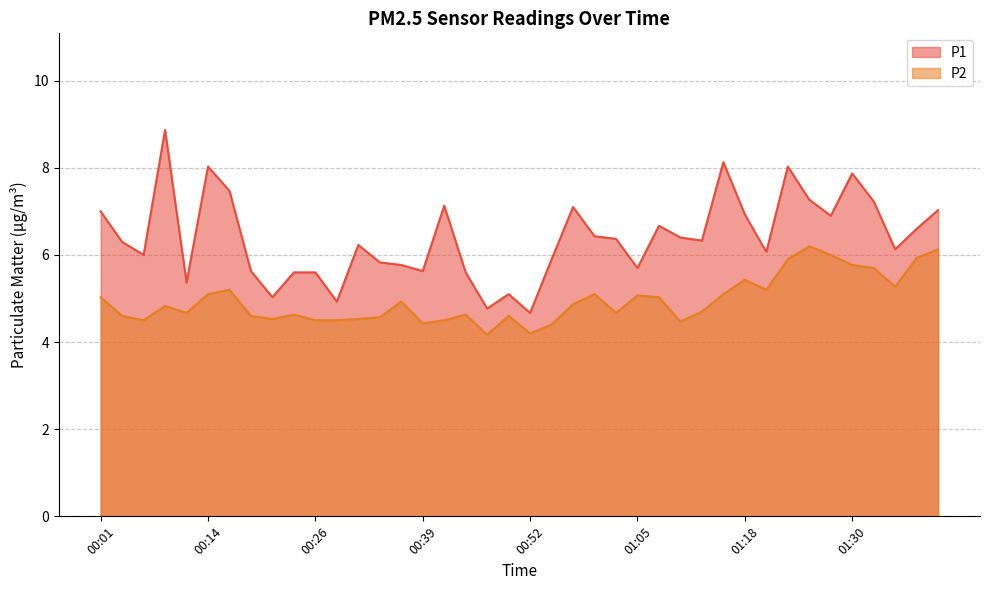

How many interior local peaks does the P2 series have?

10